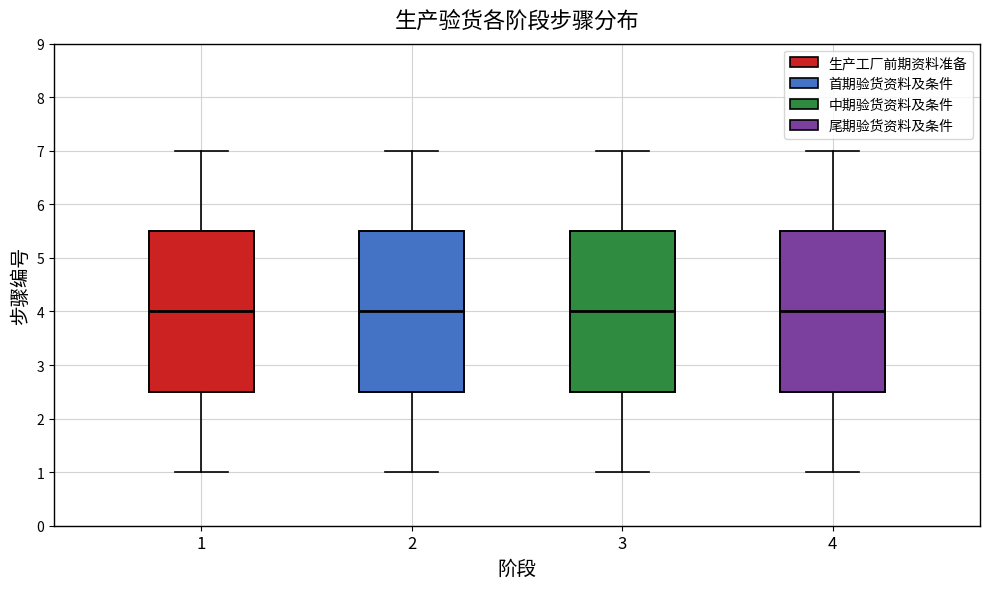

Reading left to right, transcribe this box plot: for each box, give where its median line is, the range the box spans, and where its two whiskers end, as read against the y-axis. The values are not printed on the chart, so give them approximately, as read against the axis.

1: median 4.0, box 2.5 to 5.5, whiskers 1.0 to 7.0
2: median 4.0, box 2.5 to 5.5, whiskers 1.0 to 7.0
3: median 4.0, box 2.5 to 5.5, whiskers 1.0 to 7.0
4: median 4.0, box 2.5 to 5.5, whiskers 1.0 to 7.0